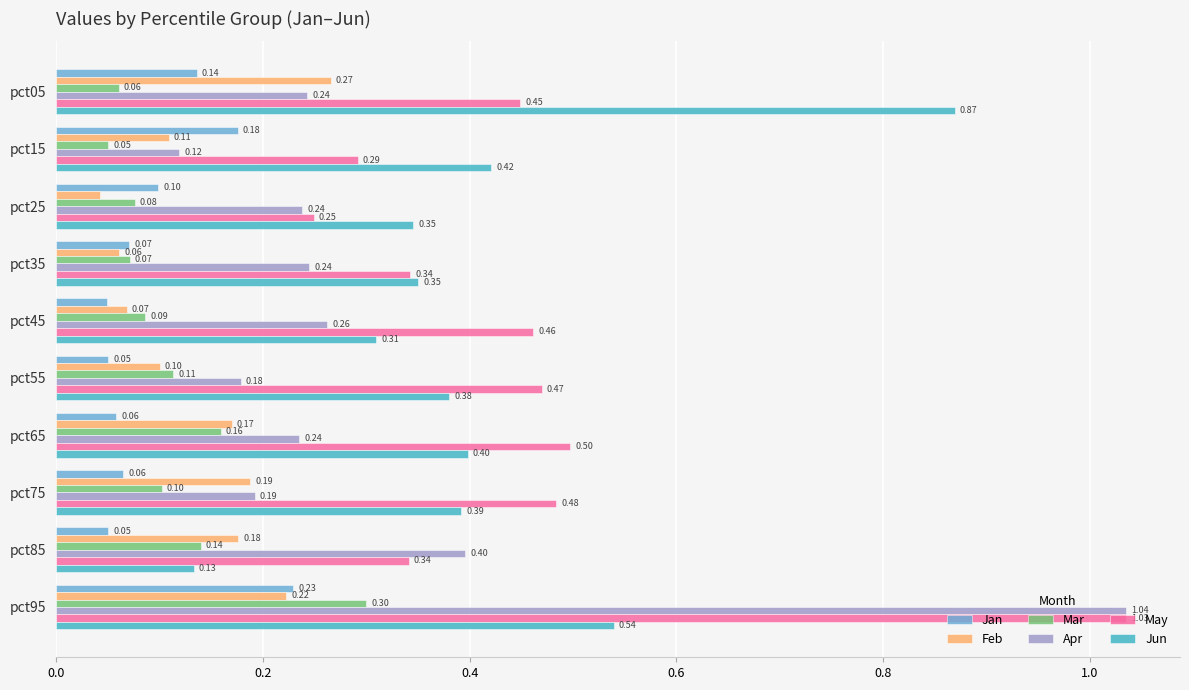

What is the difference between the highest and lowest values at pct95?

0.8